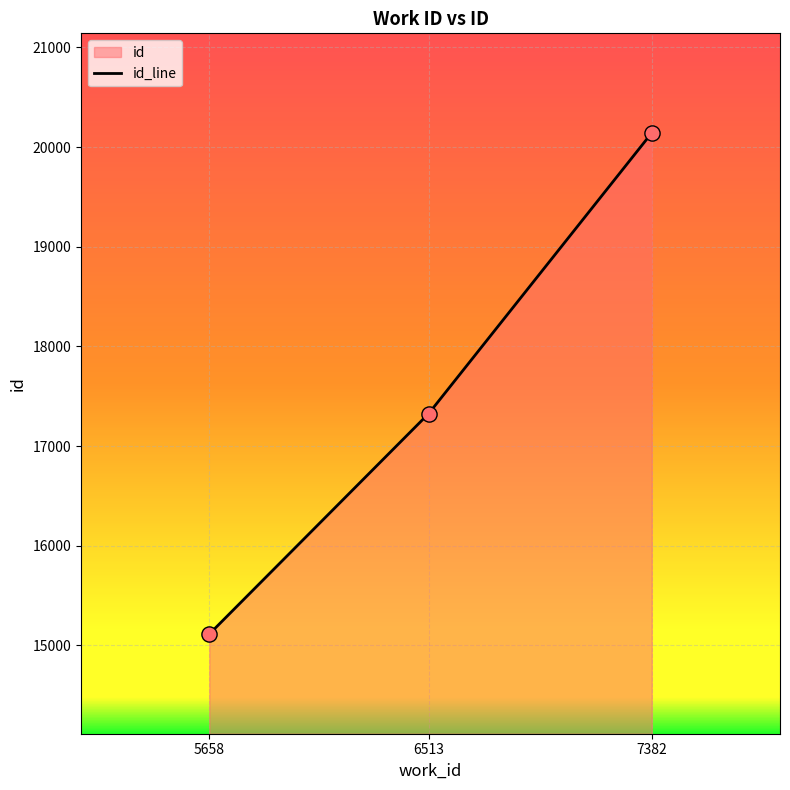

What is the change in value from 5658 to 7382?

+5028